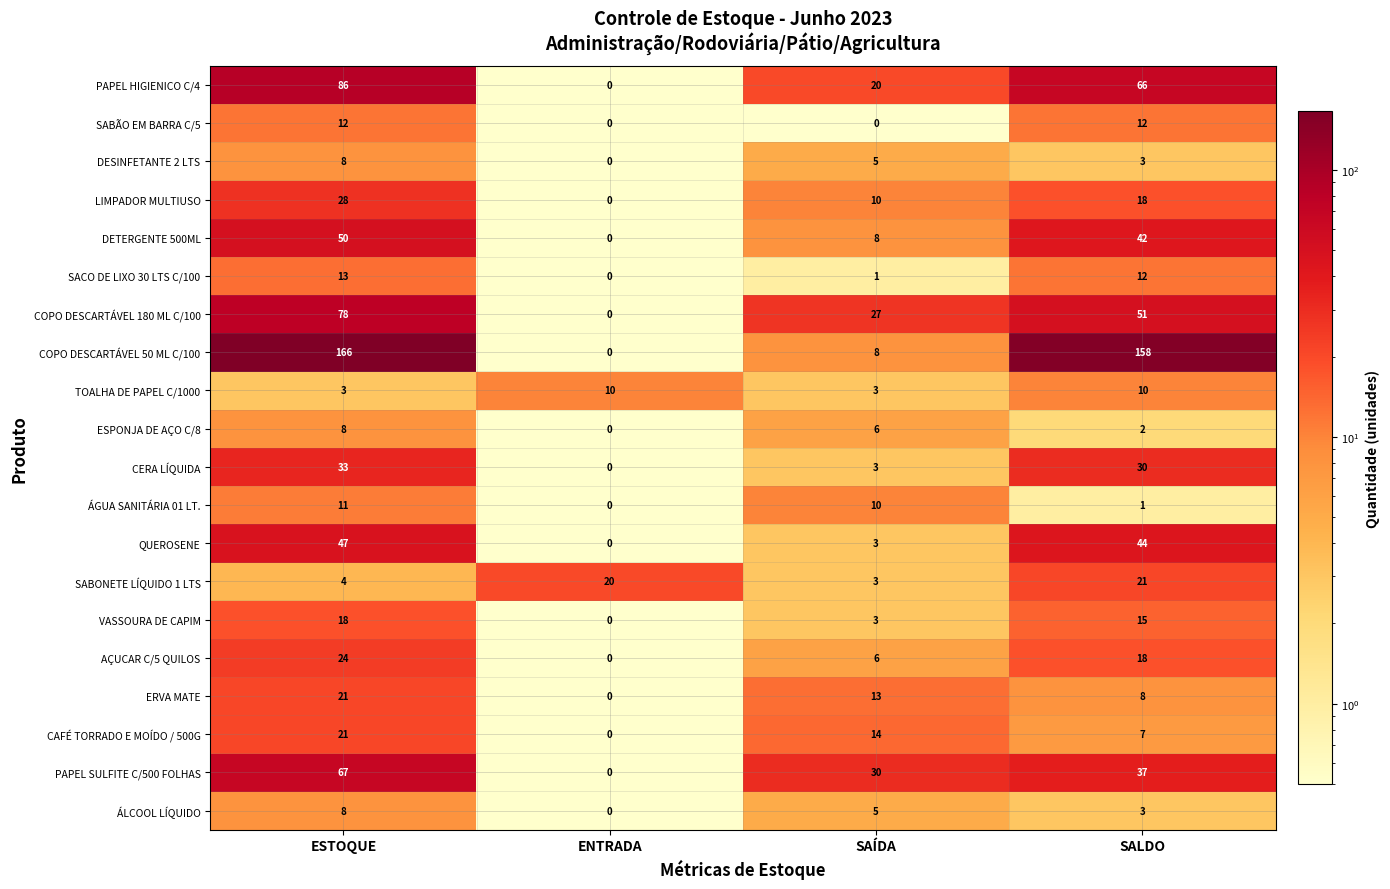

What is the difference between the maximum and minimum values in the COPO DESCARTÁVEL 180 ML C/100 series?

78